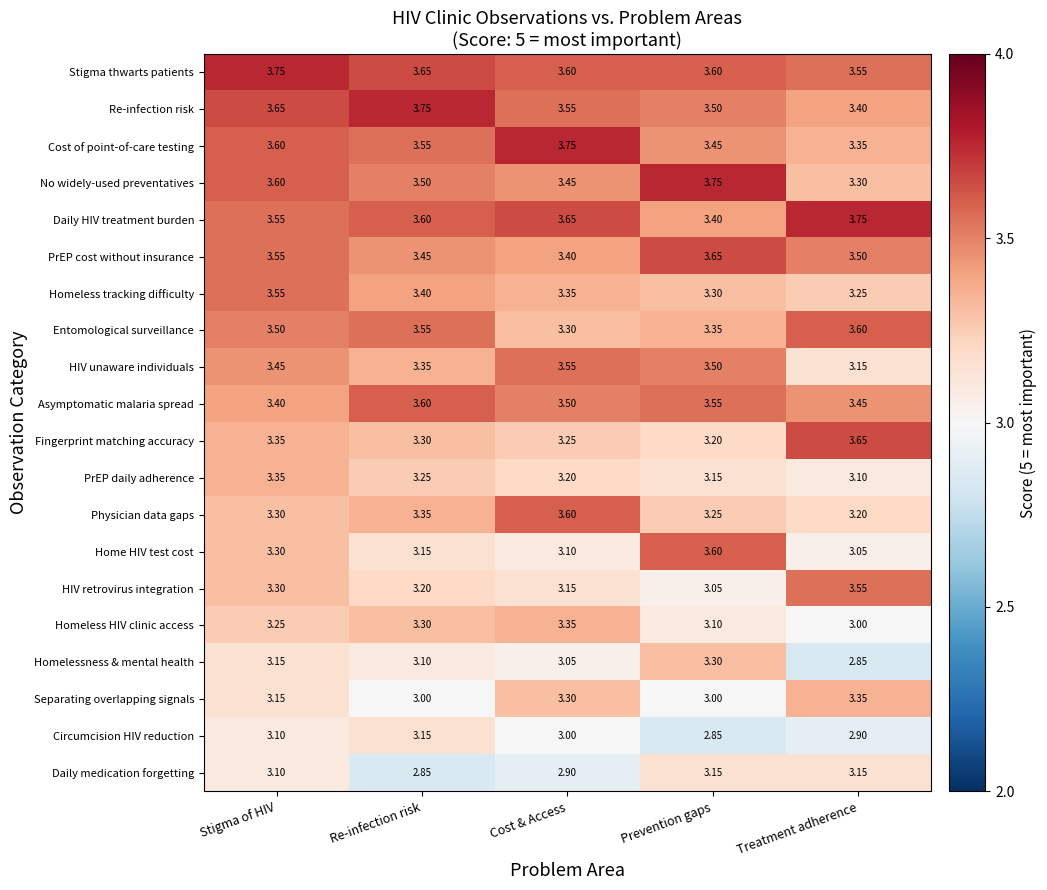

List the labels in order of Cost of point-of-care testing value, smallest first.

Treatment adherence, Prevention gaps, Re-infection risk, Stigma of HIV, Cost & Access